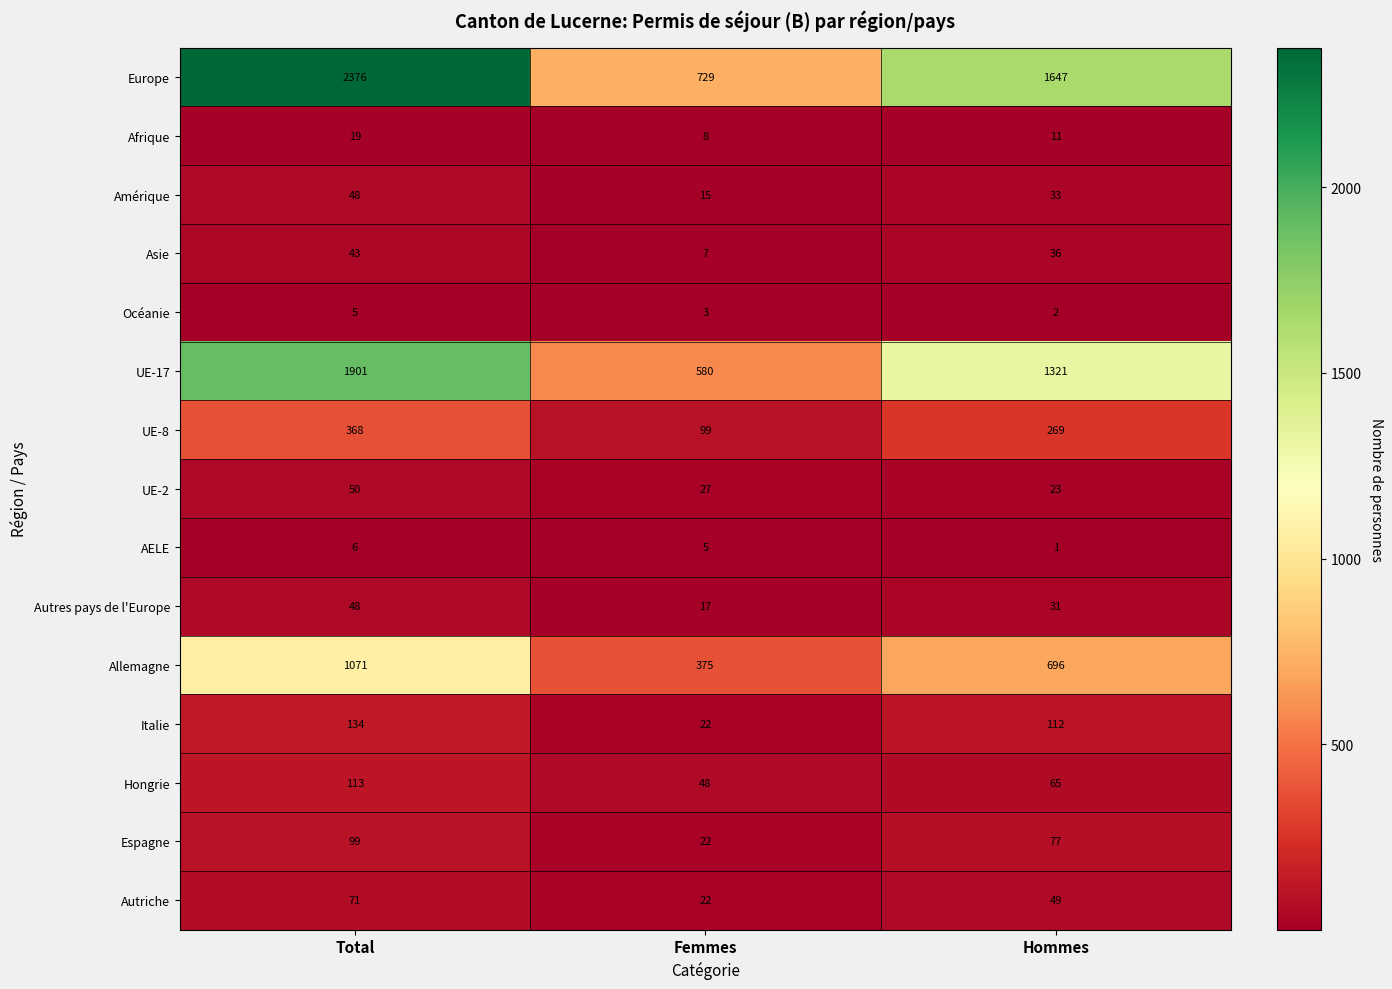

Which series changed the most between Femmes and Hommes?

Europe